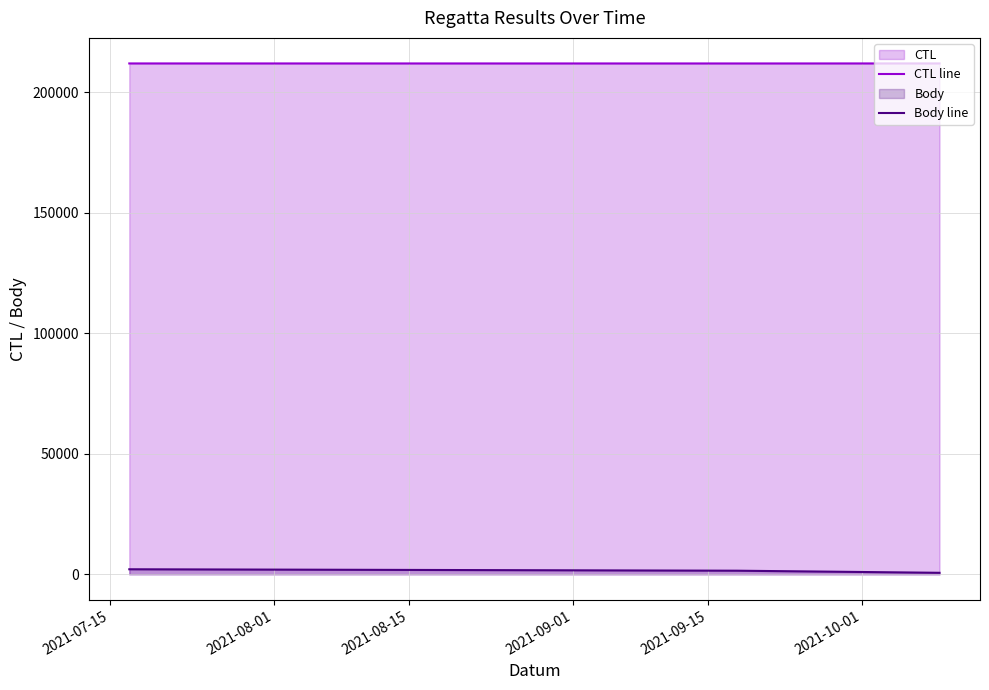

Count the number of data series in this chart.

2